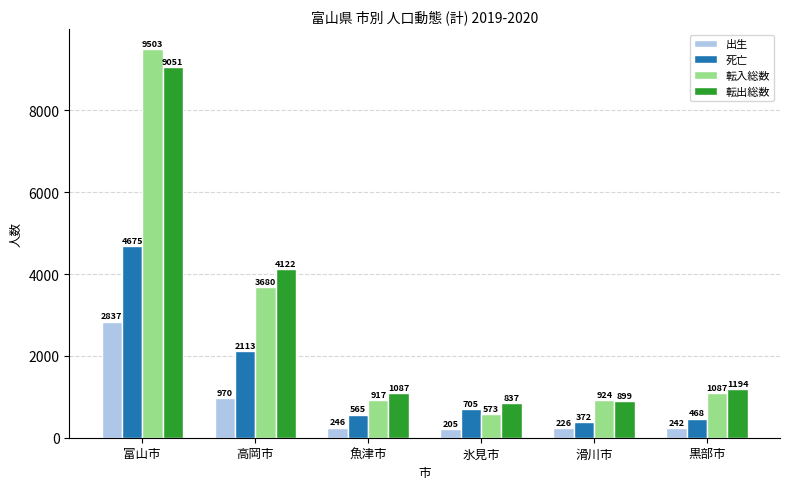

What is the minimum value shown in the chart?

205